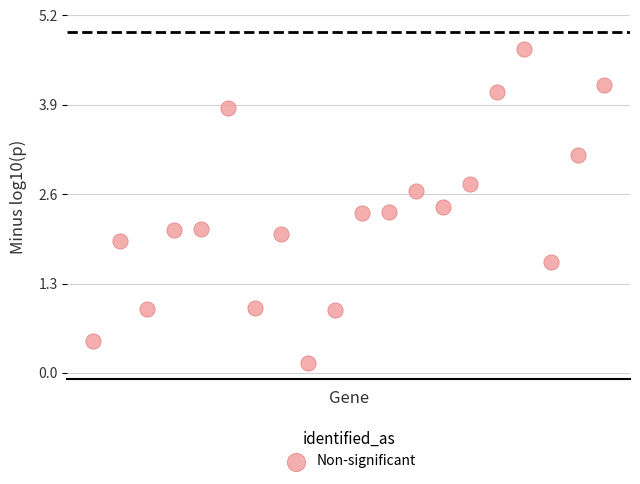

What is the range of Y values (max minus min)?

4.6